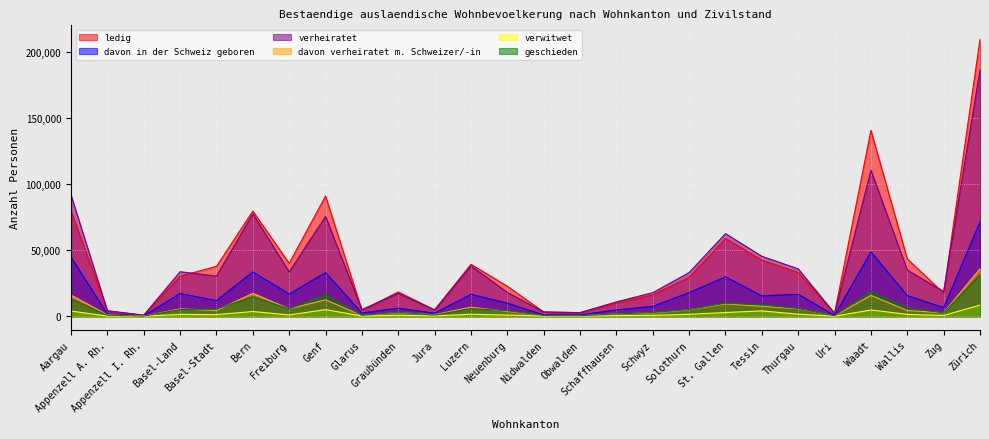

What is the label of the 5th point from the right?

Uri